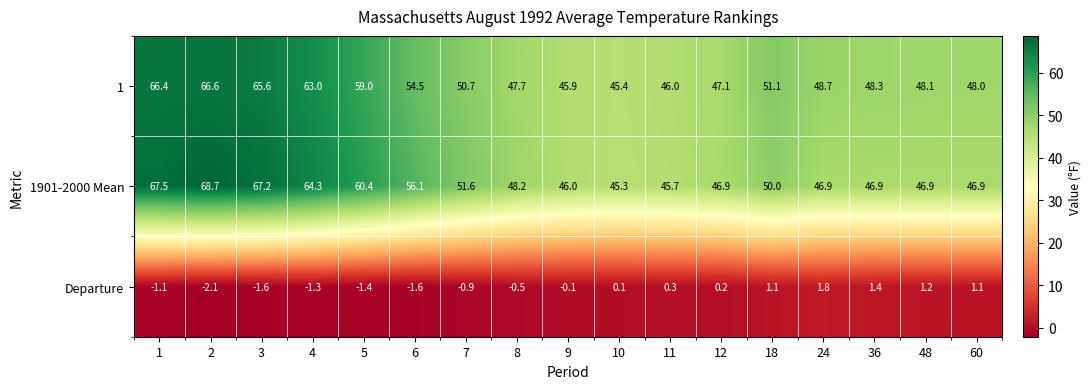

Rank the series at 36 from highest to lowest value.

1, 1901-2000 Mean, Departure